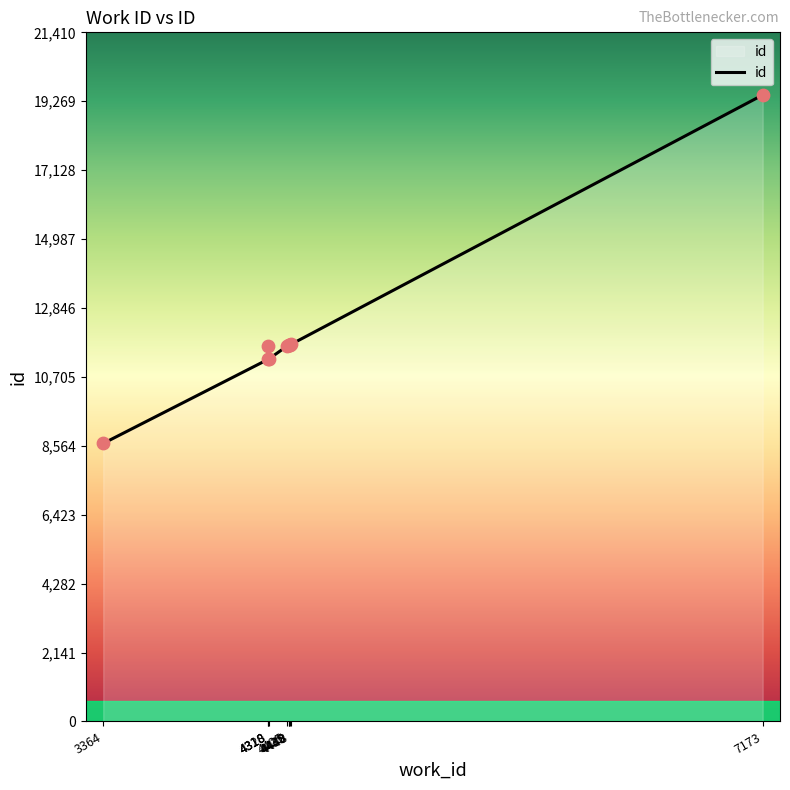

Approximately how many times larger is the value at 4435 compared to 4318?

1.0